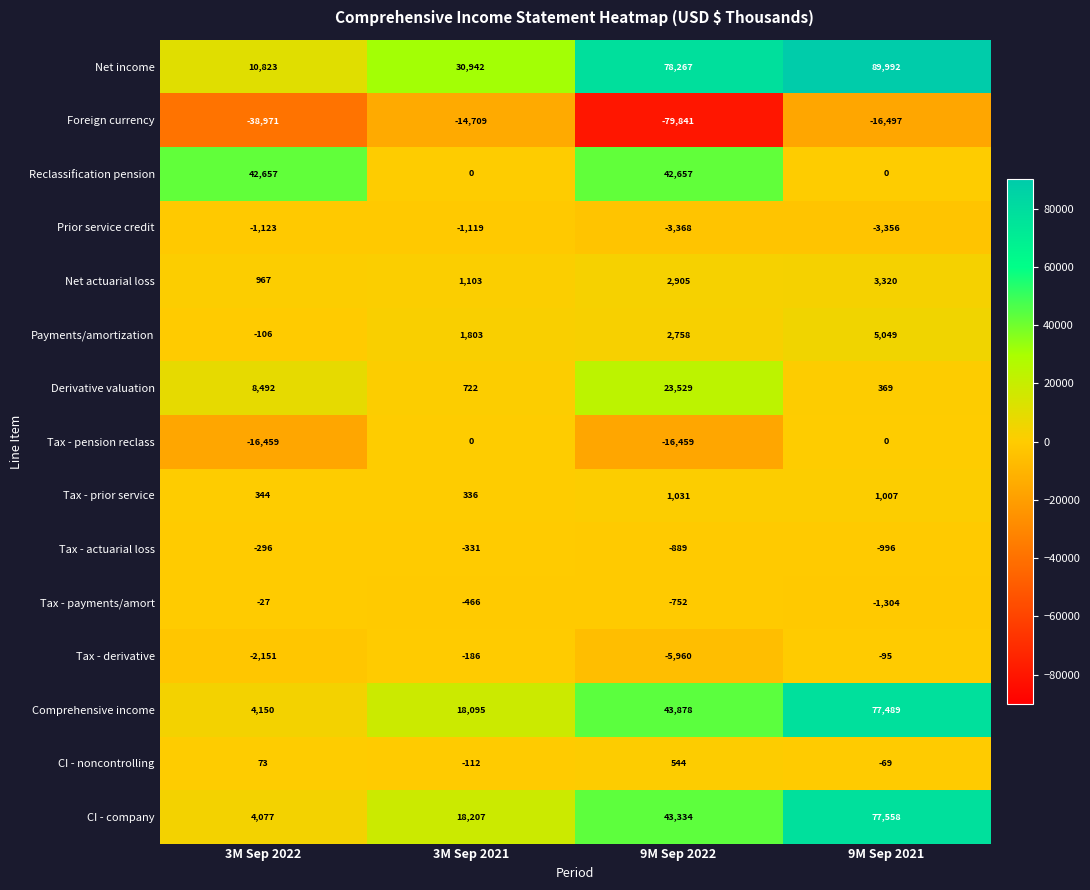

The value of CI - company at 9M Sep 2022 is 43334. True or false?

True